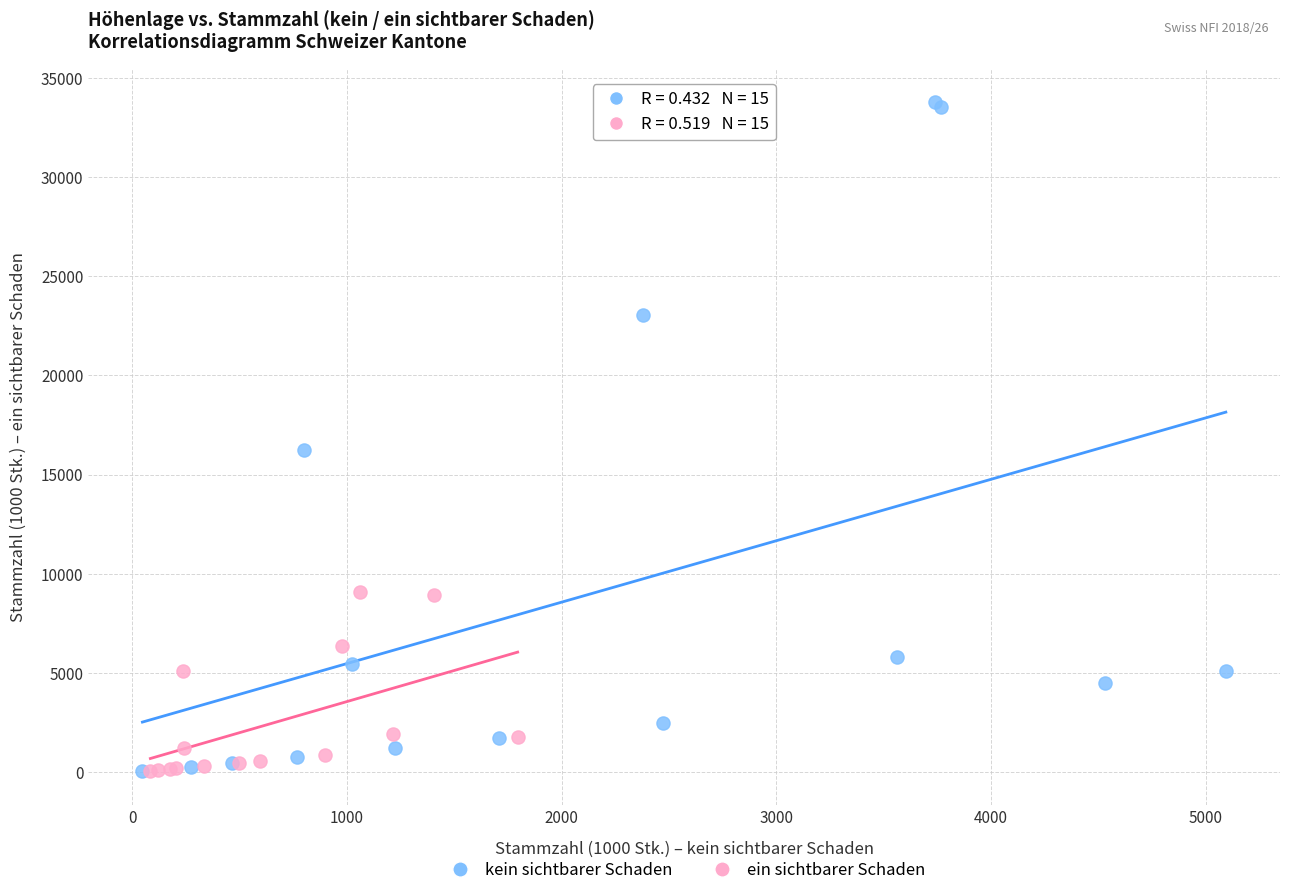

What are all the series names shown in the legend?

kein sichtbarer Schaden, ein sichtbarer Schaden